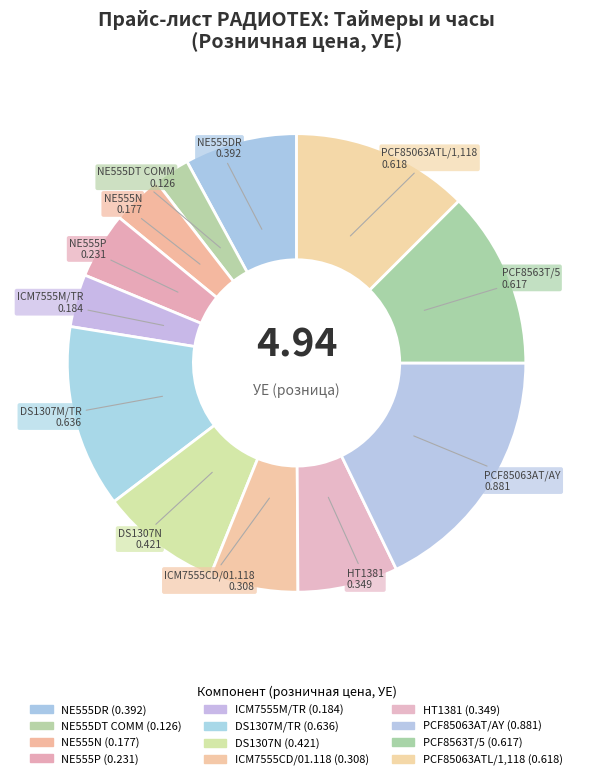

Does NE555DR represent more than half of the total?

No